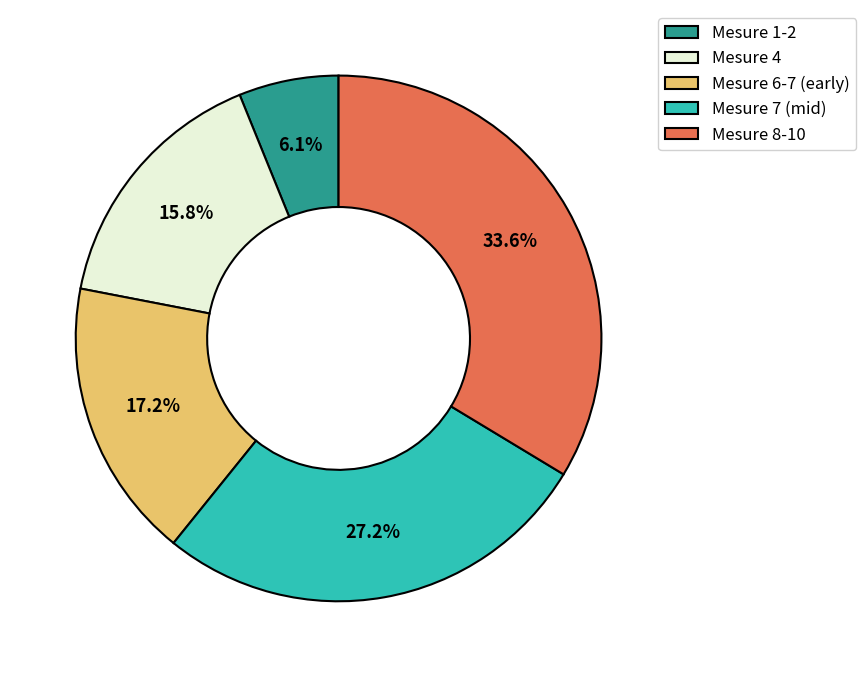

Approximately how many times larger is the value at Mesure 8-10 compared to Mesure 1-2?

5.5